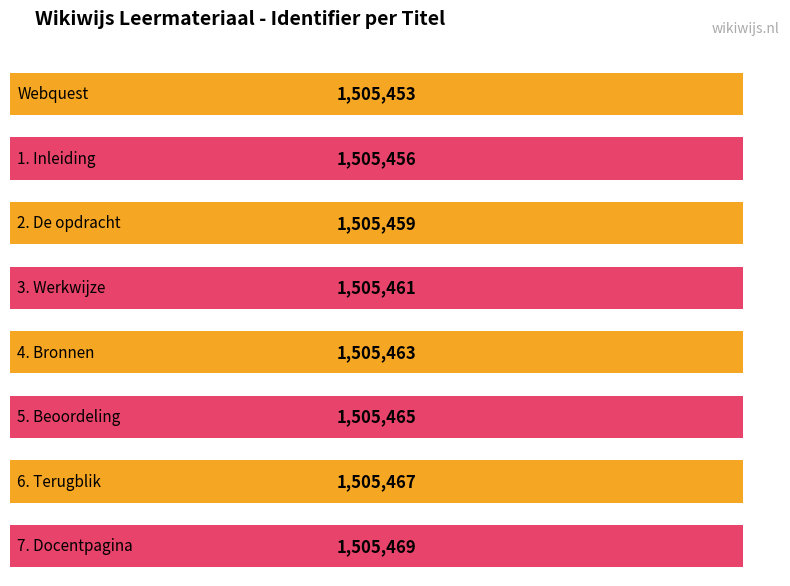

The chart shows a value of 1505463 at 4. Bronnen. True or false?

True